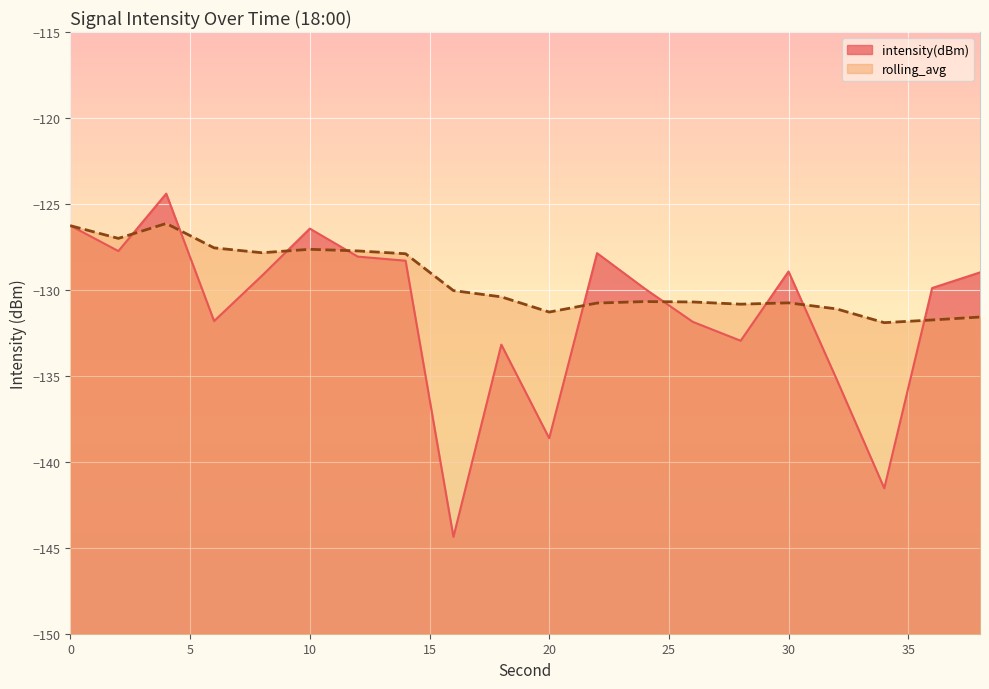

True or false: intensity(dBm) has more than 1 points higher than both neighbors.

True